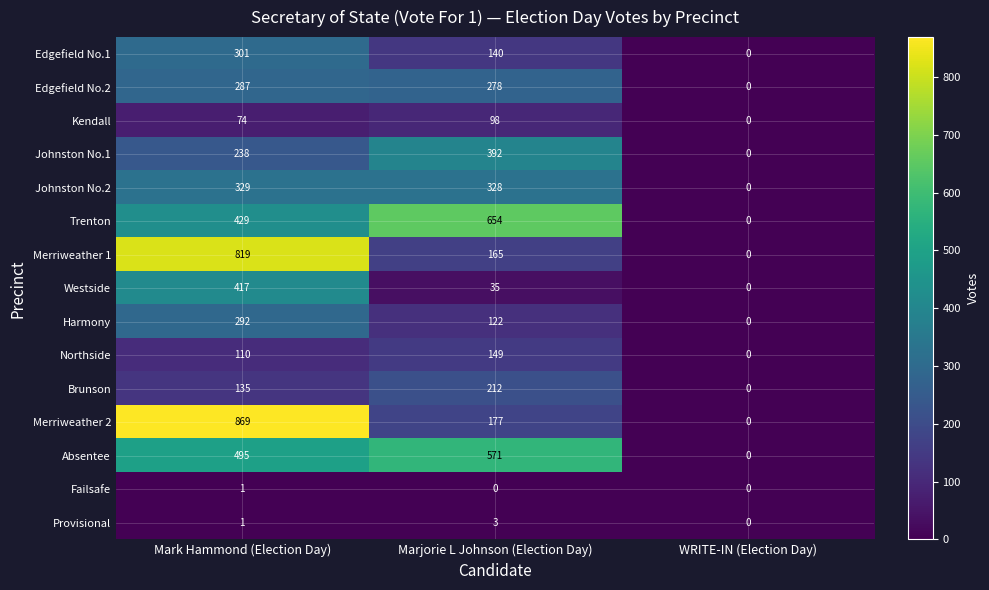

At which label does Northside reach its peak?

Marjorie L Johnson (Election Day)